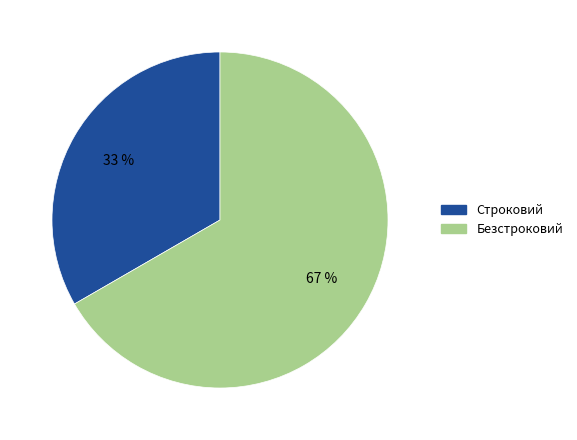

To the nearest percent, what is the average slice percentage?

50%